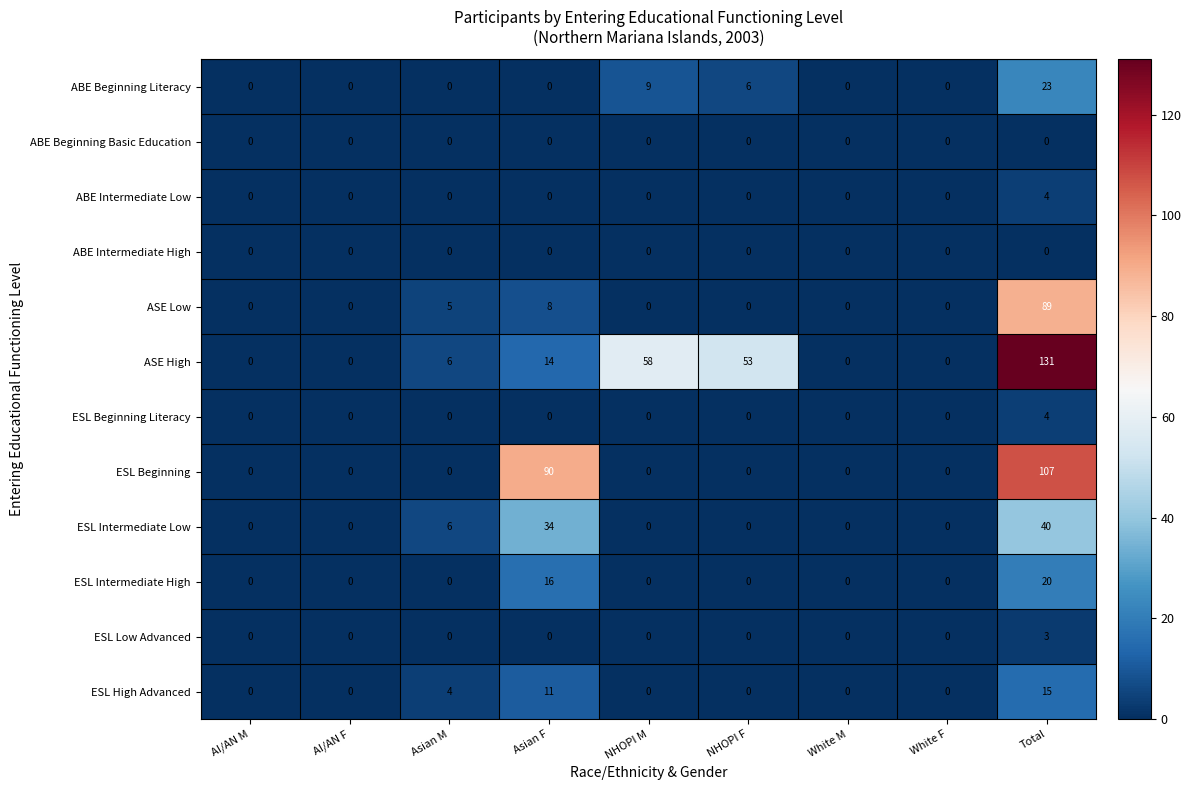

What is the difference between the ASE High values at White F and NHOPI M?

58